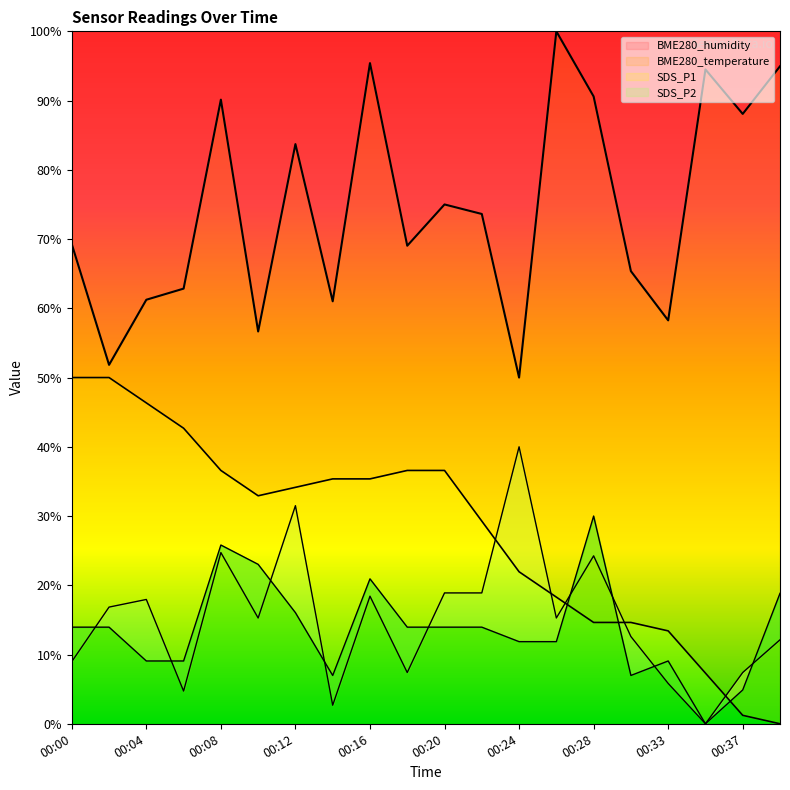

What are all the series names shown in the legend?

SDS_P1, SDS_P2, BME280_temperature, BME280_humidity